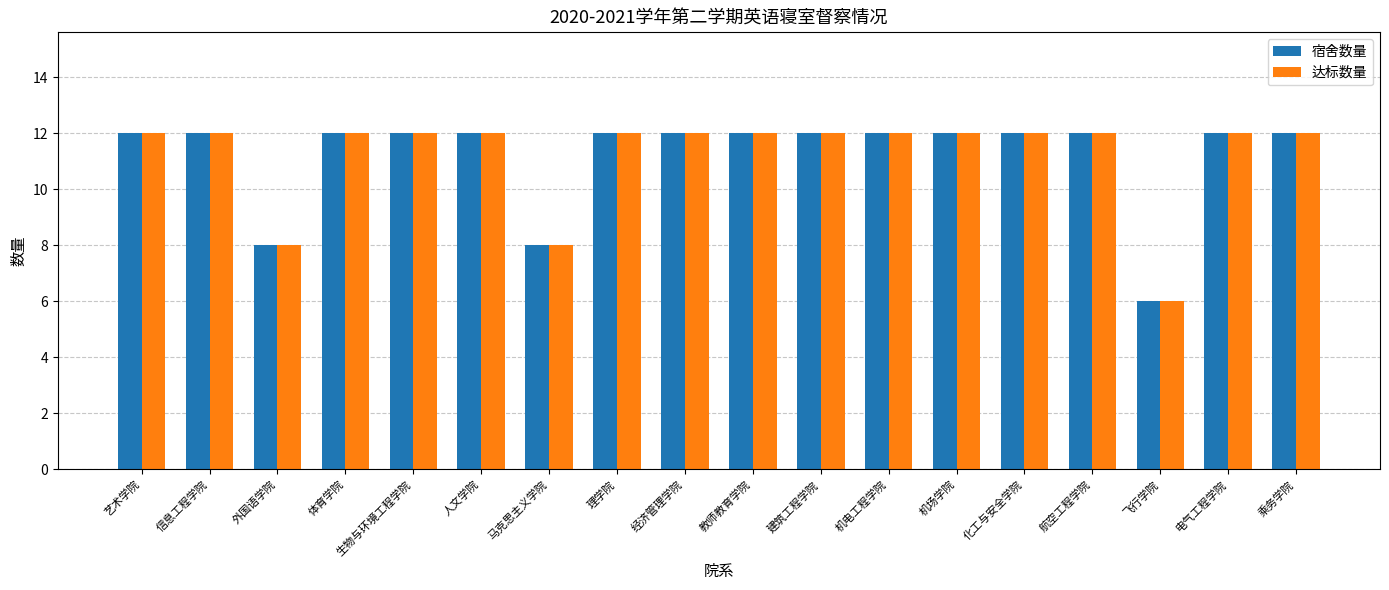

What are all the series names shown in the legend?

宿舍数量, 达标数量